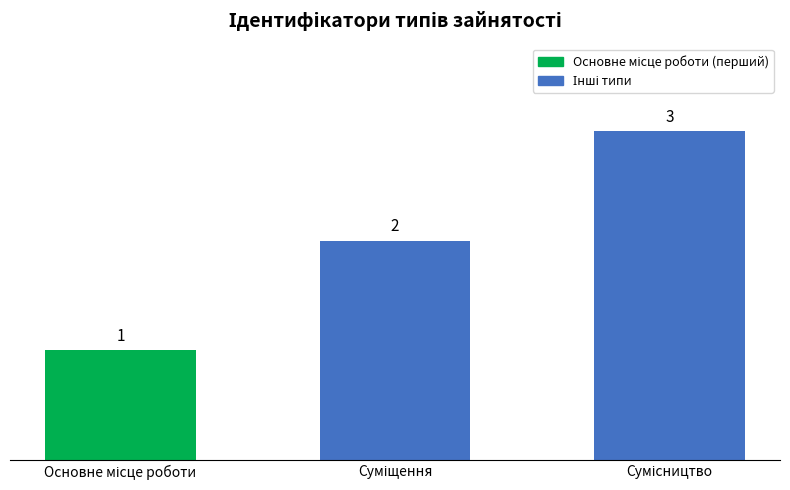

How many values are between 1 and 3?

3